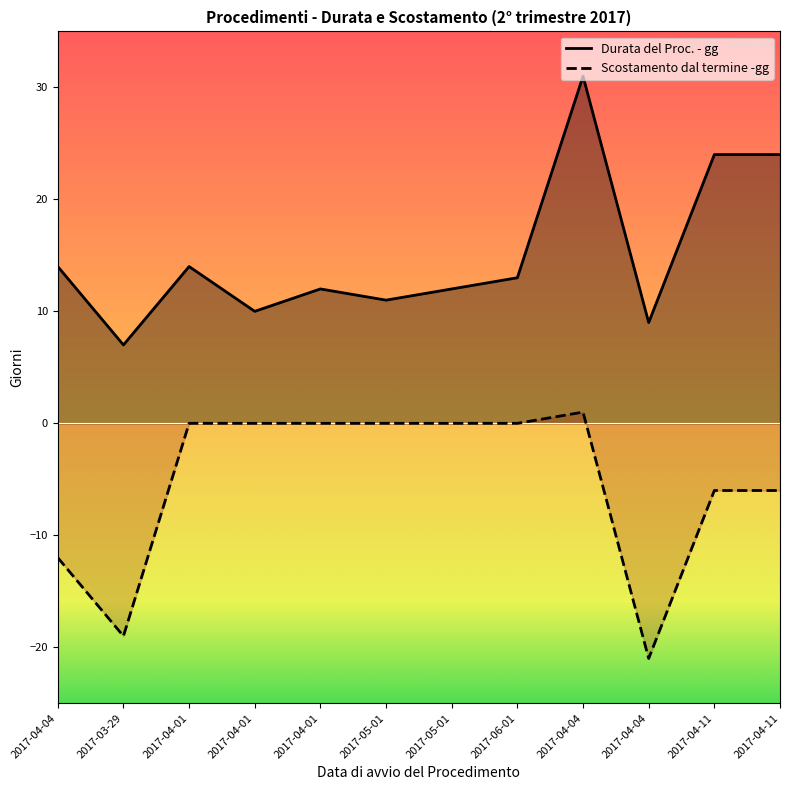

Rank the categories by Scostamento dal termine -gg value from lowest to highest.

2017-04-04, 2017-03-29, 2017-04-04, 2017-04-11, 2017-04-11, 2017-04-01, 2017-04-01, 2017-04-01, 2017-05-01, 2017-05-01, 2017-06-01, 2017-04-04